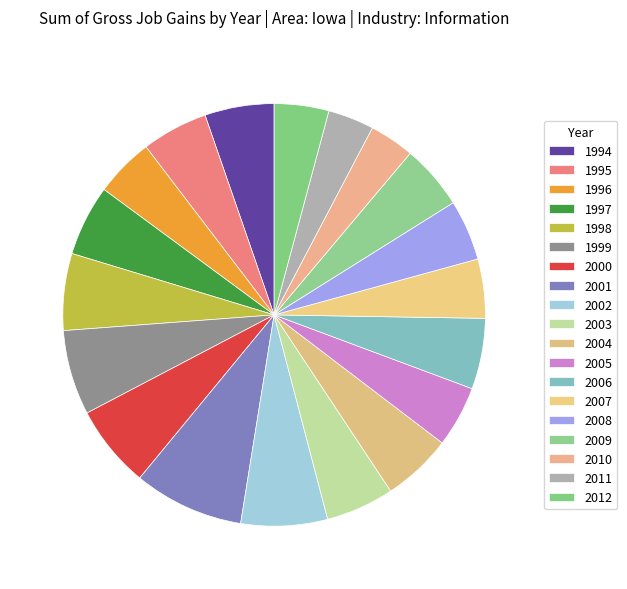

The 2007 slice represents 1% of the pie. True or false?

False